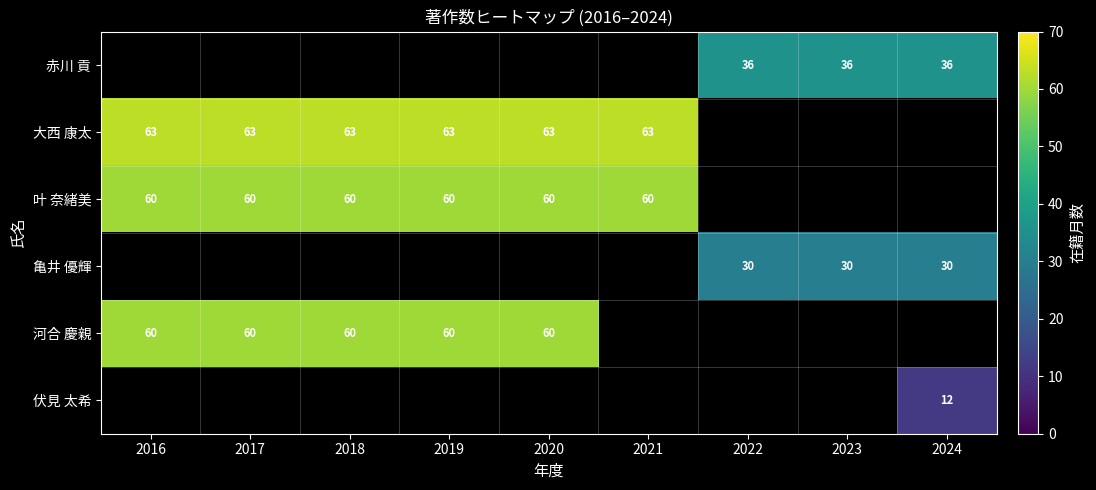

What is the sum of the 赤川 貢 values at 2024 and 2022?

72